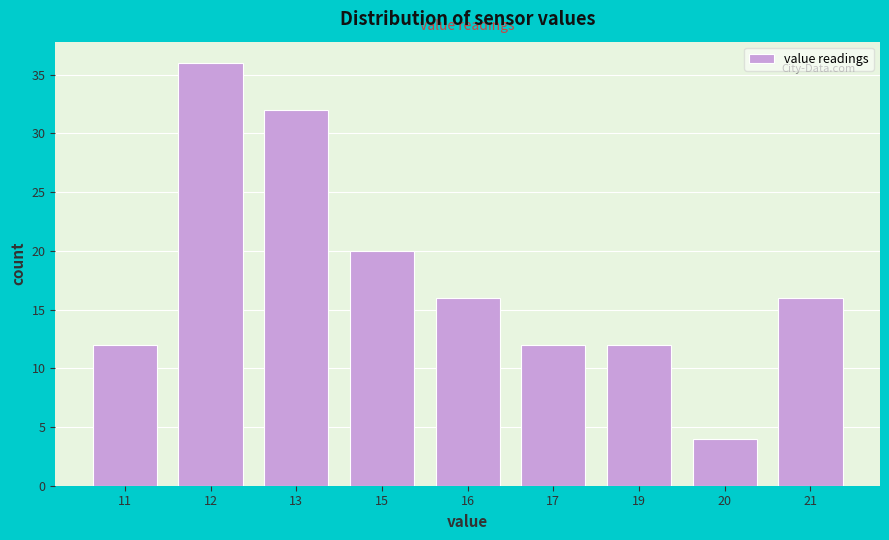

Reading left to right, what are all the values shown in this chart?

12	36	32	20	16	12	12	4	16